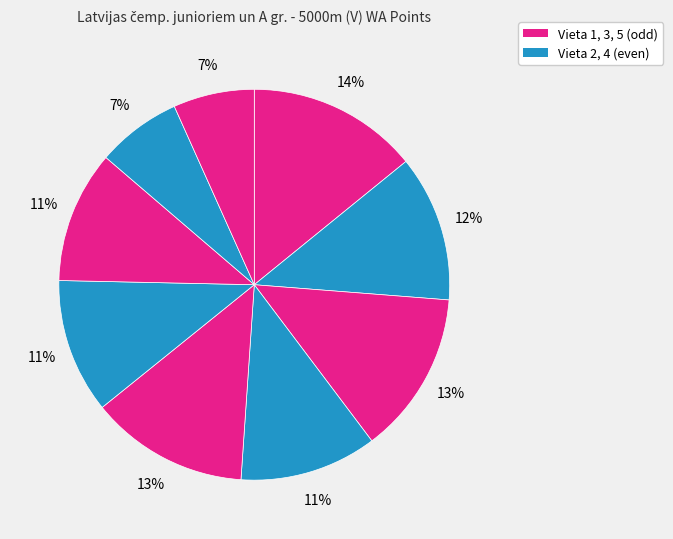

How many segments does this pie chart have?

9